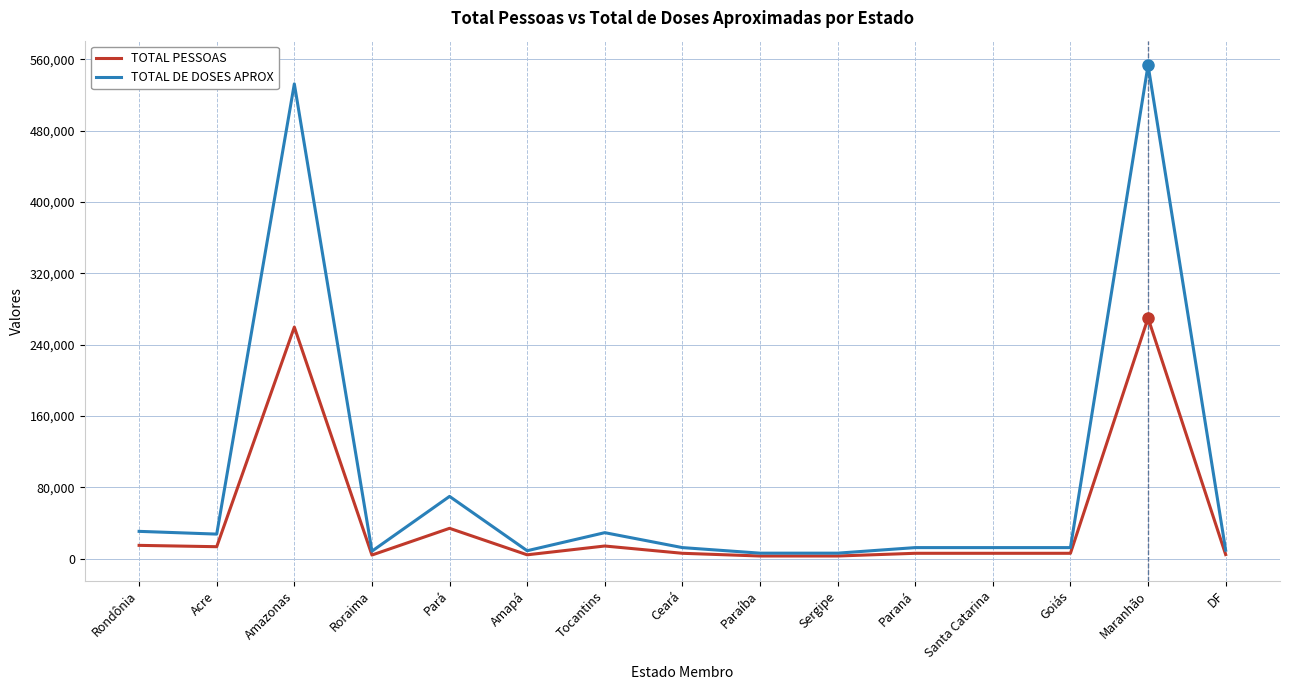

Which series has the largest total across all categories?

TOTAL DE DOSES APROX